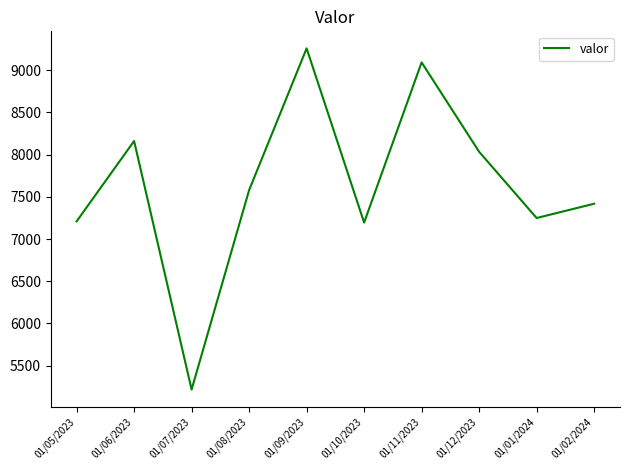

What is the greatest value displayed?

9259